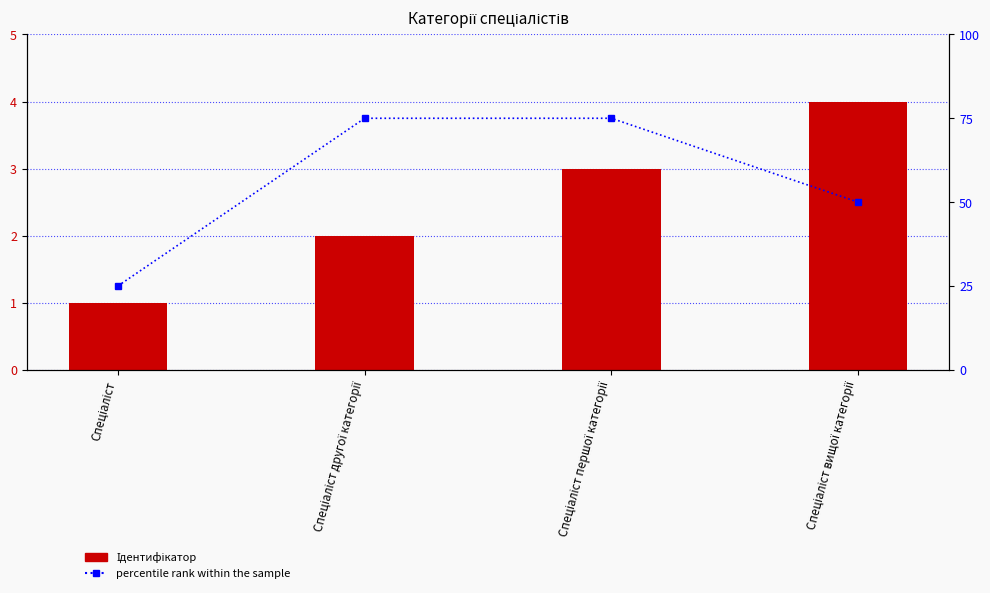

Rank the series by their maximum value, from highest to lowest.

percentile rank within the sample, Ідентифікатор